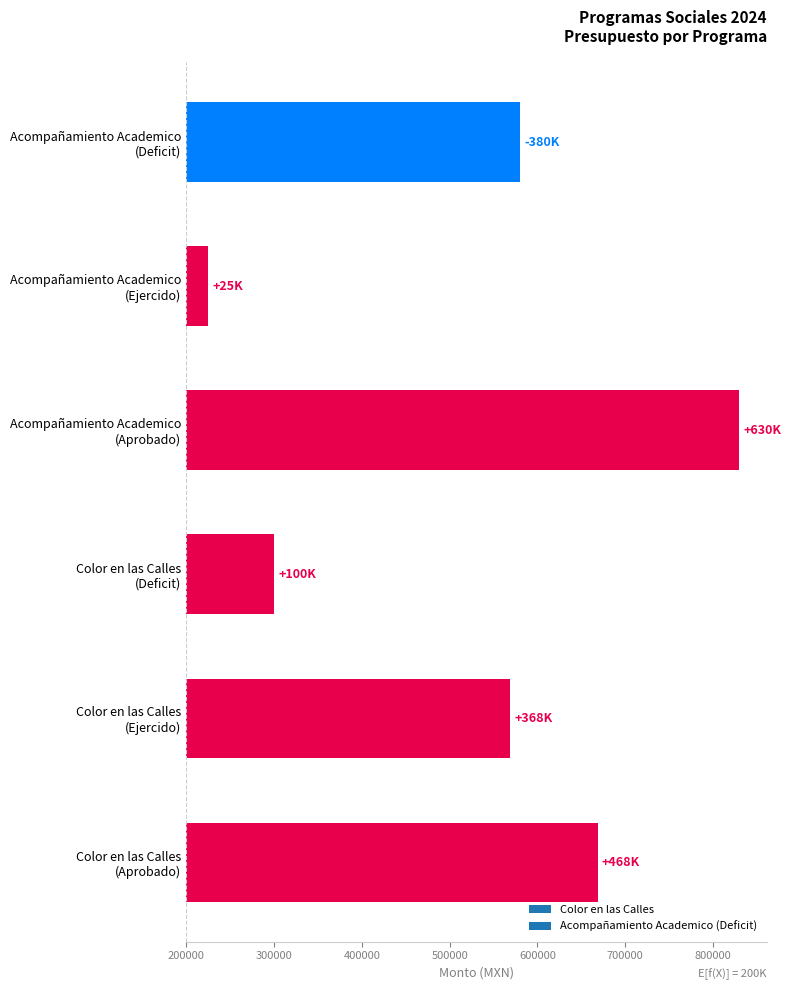

What is the total value across all series at Acompañamiento Academico?

1664138